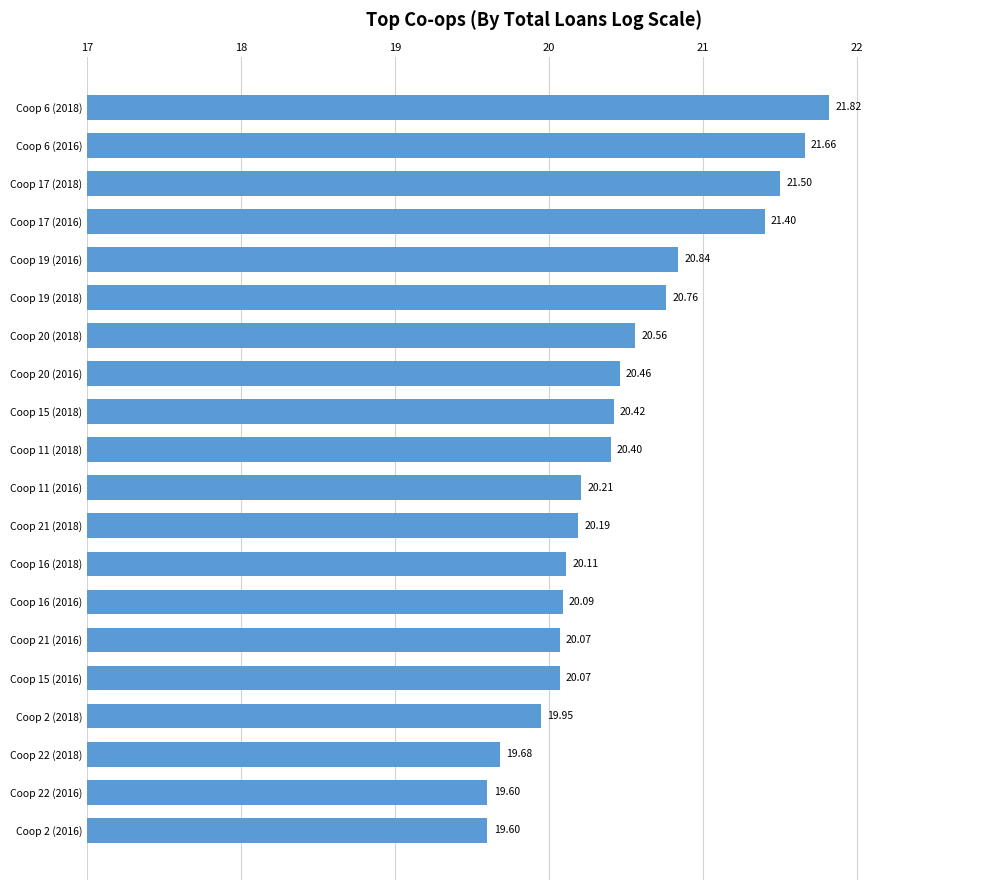

What is the difference between the second highest and minimum values?

2.1